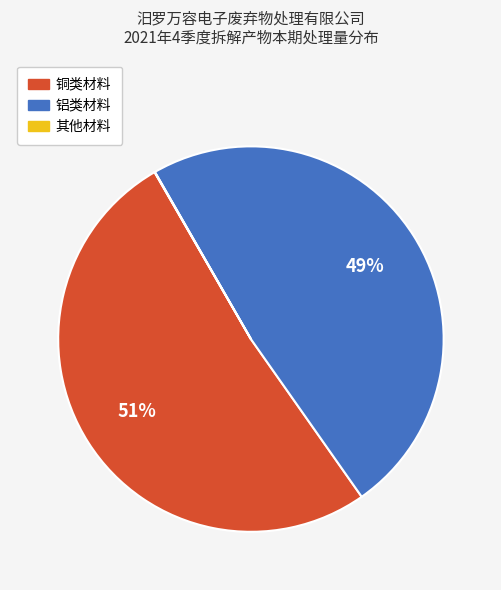

To the nearest percent, what is the average slice percentage?

33%